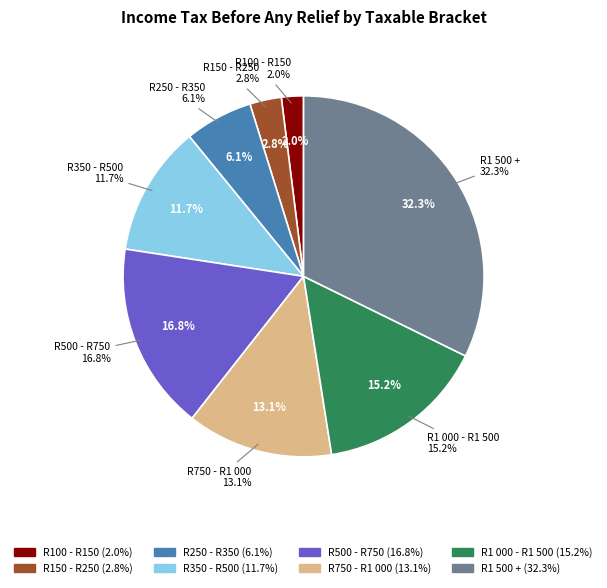

Approximately how many times larger is the value at R1 500 + compared to R350 - R500?

2.8